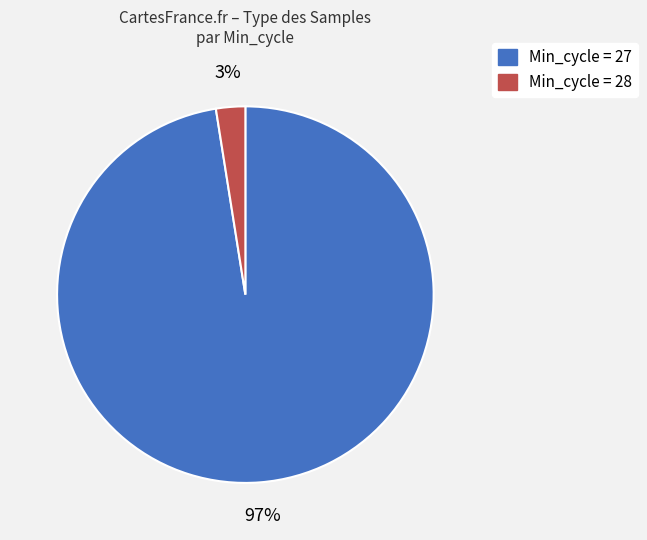

To the nearest percent, what is the average slice percentage?

50%